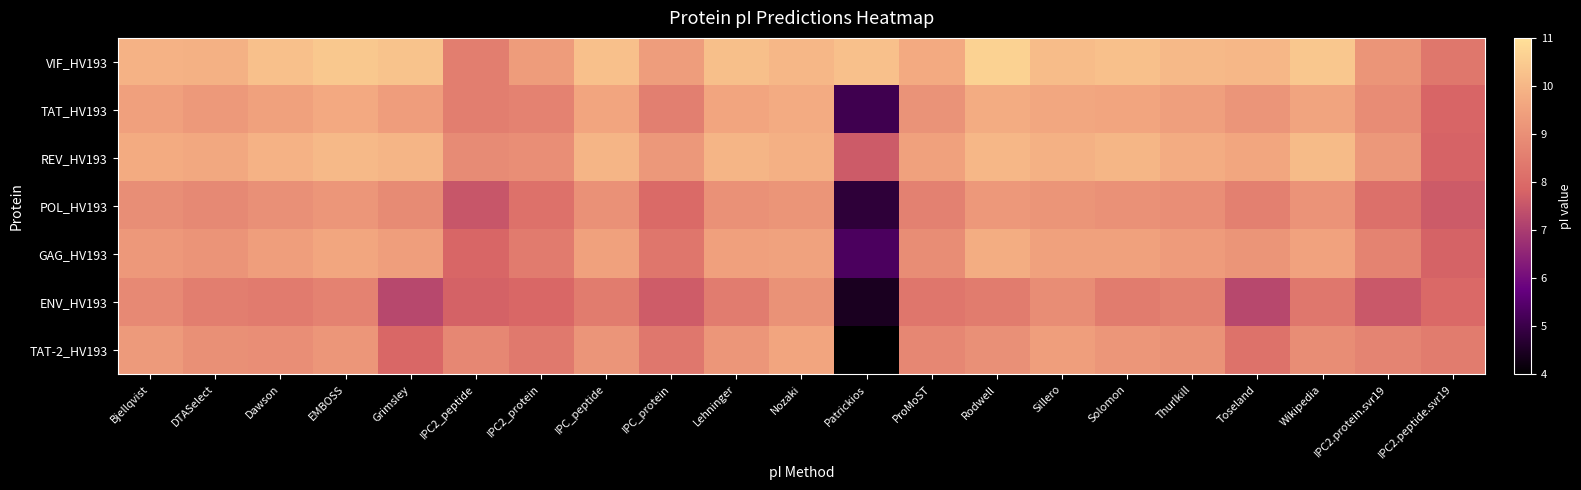

How many data points does each series have?

21